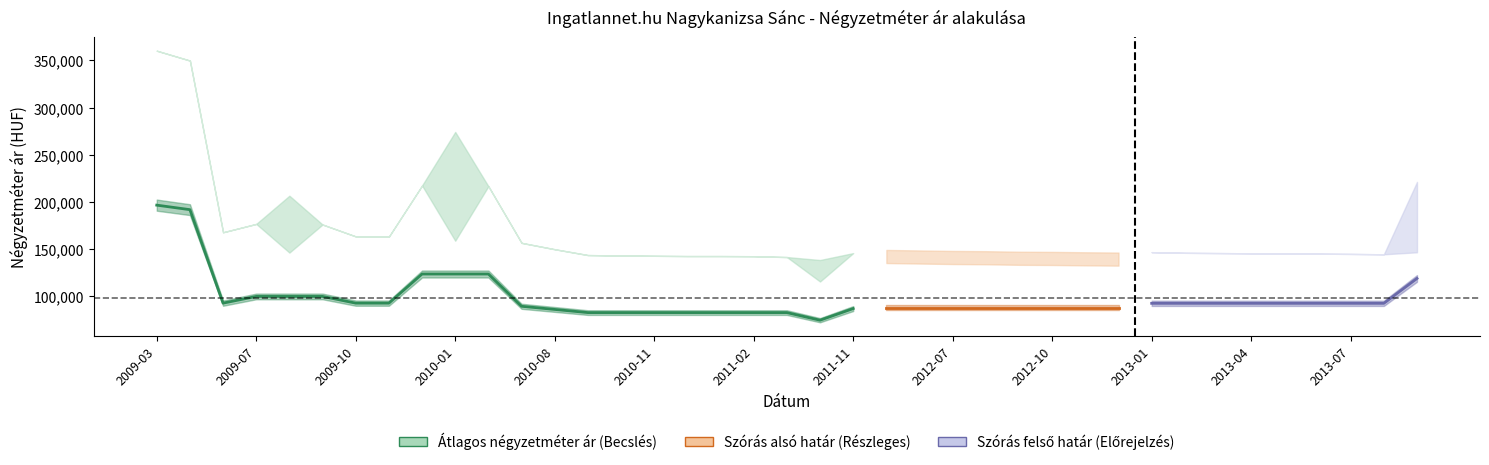

Does the chart display data point markers on the line(s)?

No